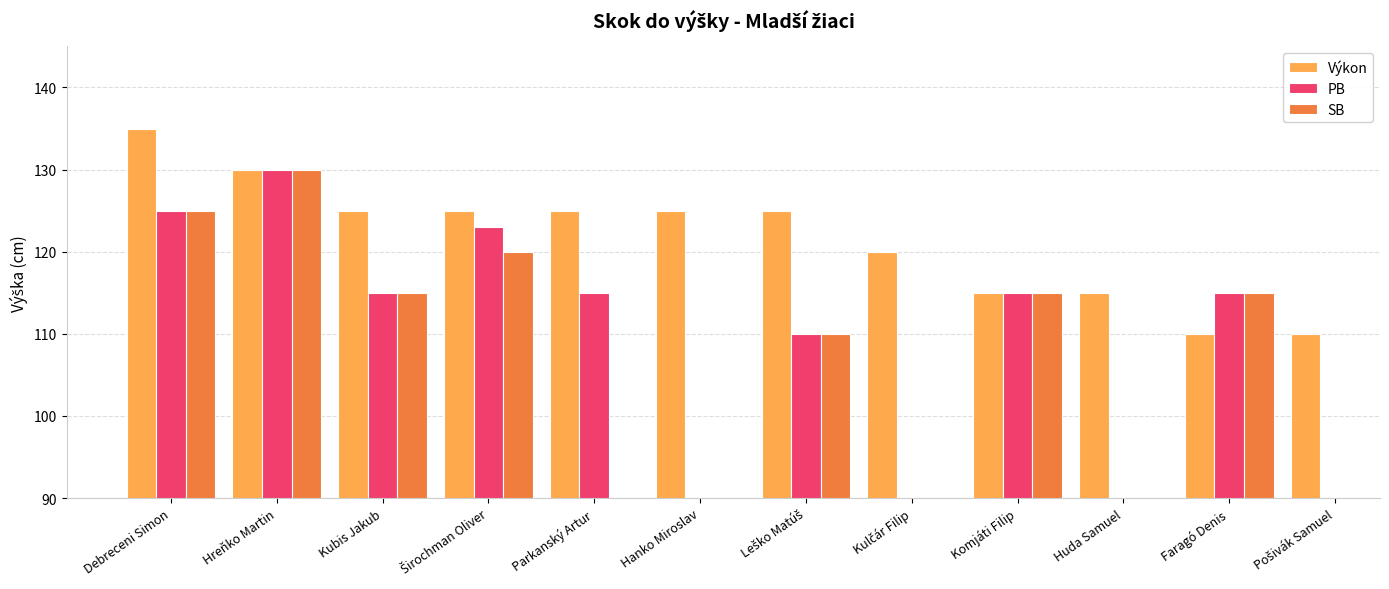

Which has a higher value, Hanko Miroslav or Leško Matúš?

Hanko Miroslav